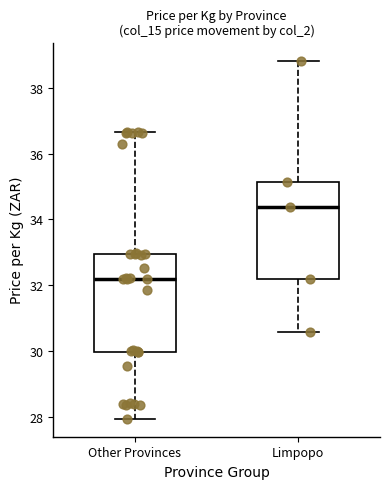

Which box has the highest median line?

Limpopo